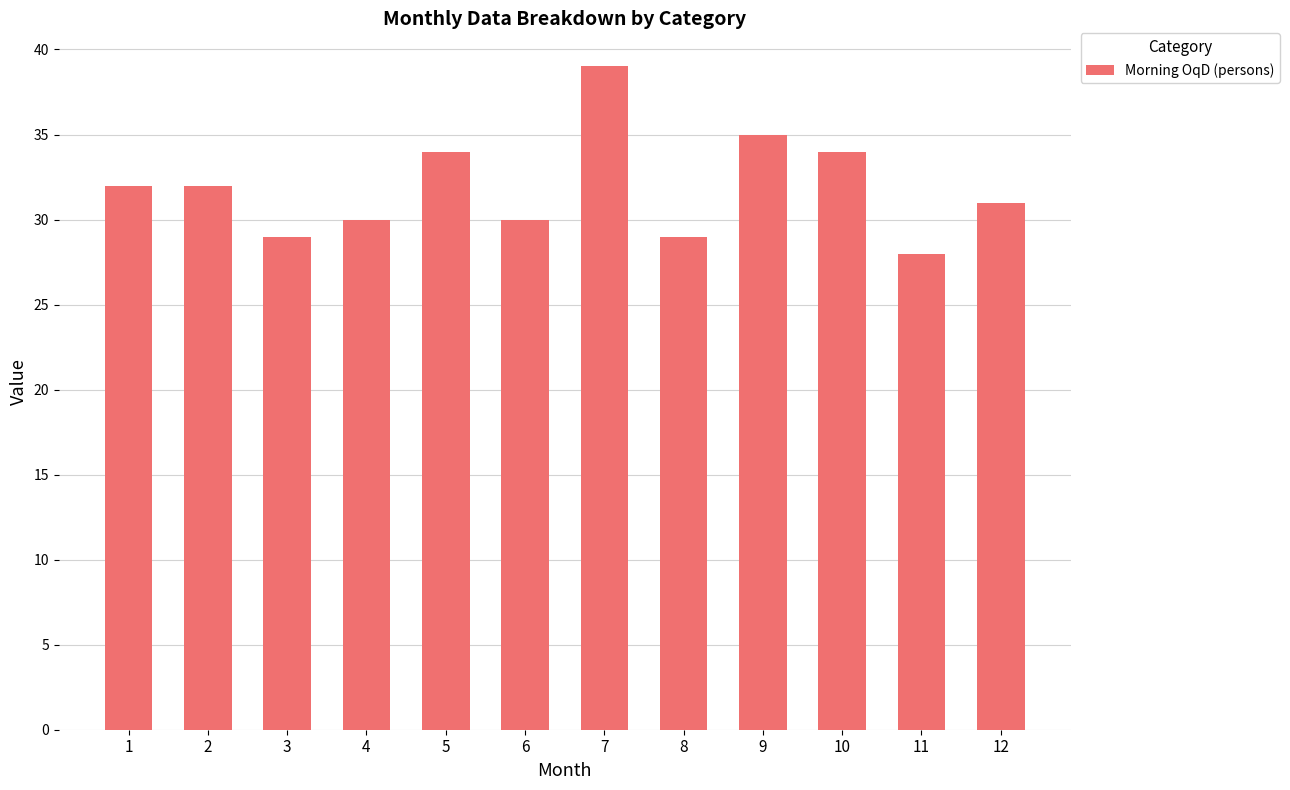

What is the average value?

32